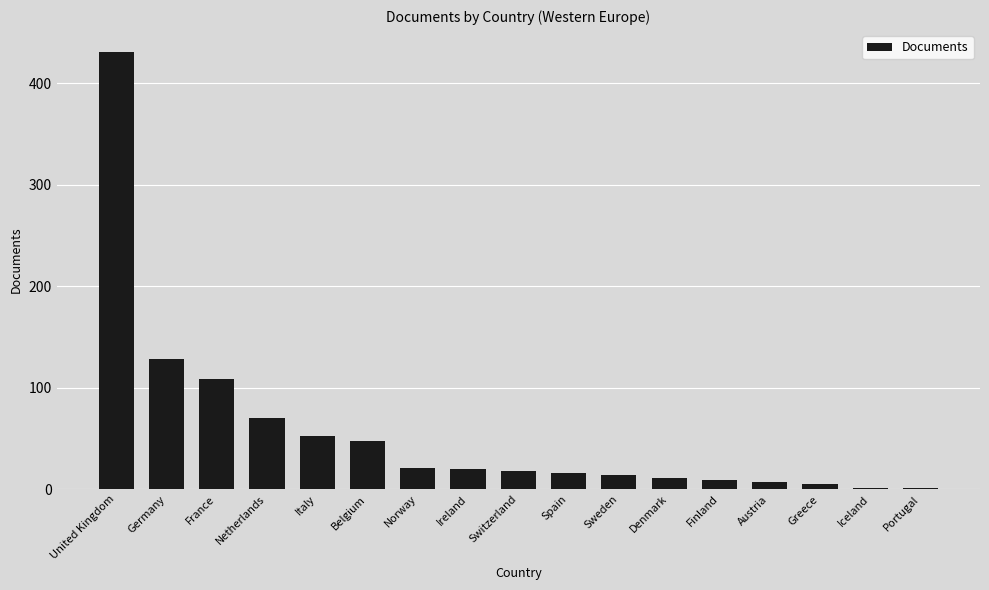

Count the number of categories in the chart.

17